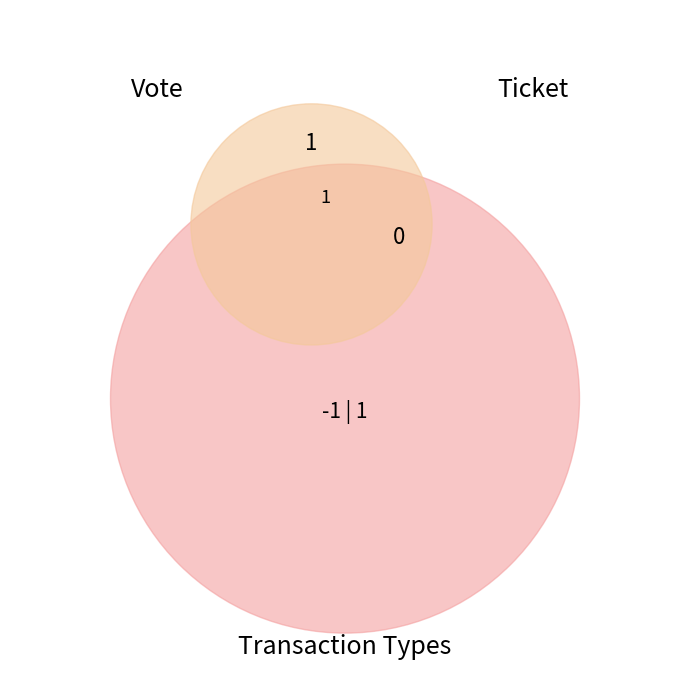

How many slices are in this pie chart?

2